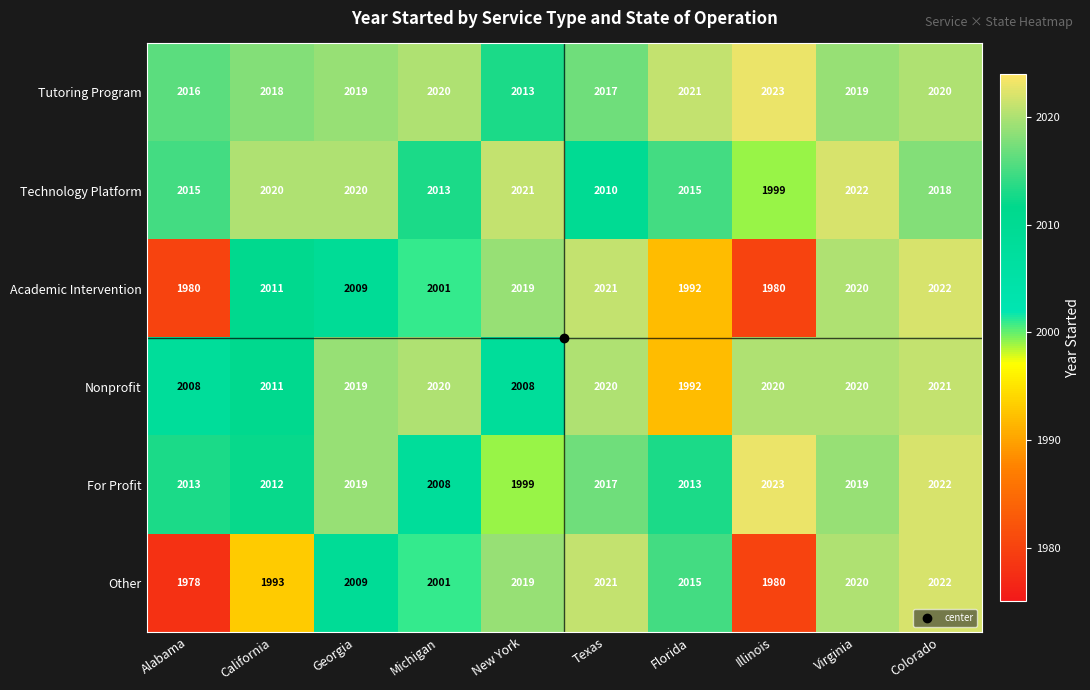

Count the number of data series in this chart.

6